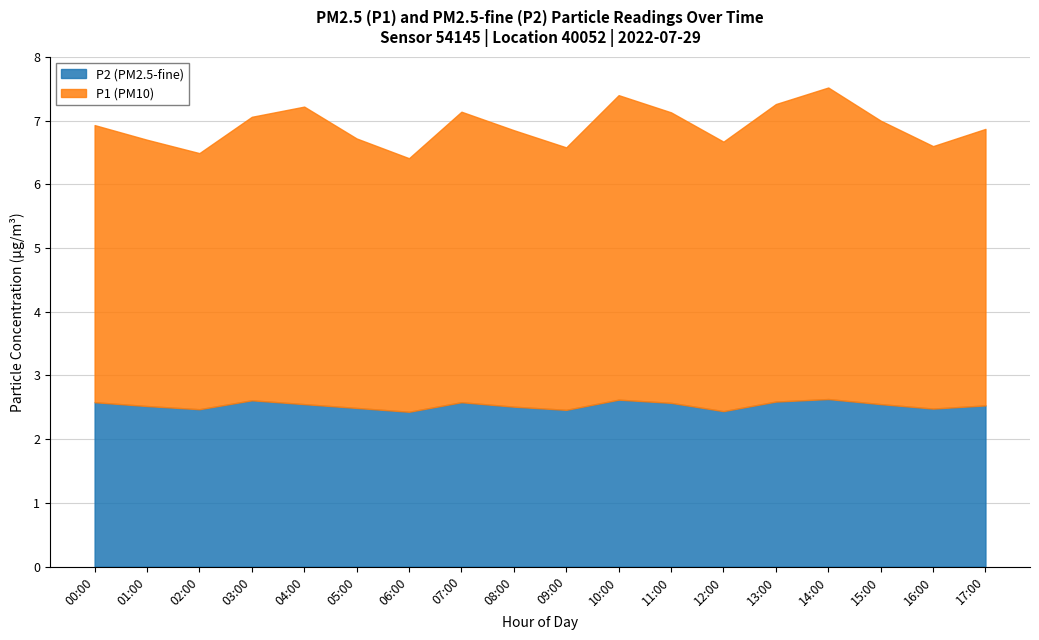

Reading left to right, transcribe all the data shown in this chart.

P1: 4.3	4.2	4.0	4.5	4.7	4.2	4.0	4.6	4.3	4.1	4.8	4.6	4.2	4.7	4.9	4.5	4.1	4.3
P2: 2.6	2.5	2.5	2.6	2.5	2.5	2.4	2.6	2.5	2.5	2.6	2.6	2.4	2.6	2.6	2.5	2.5	2.5